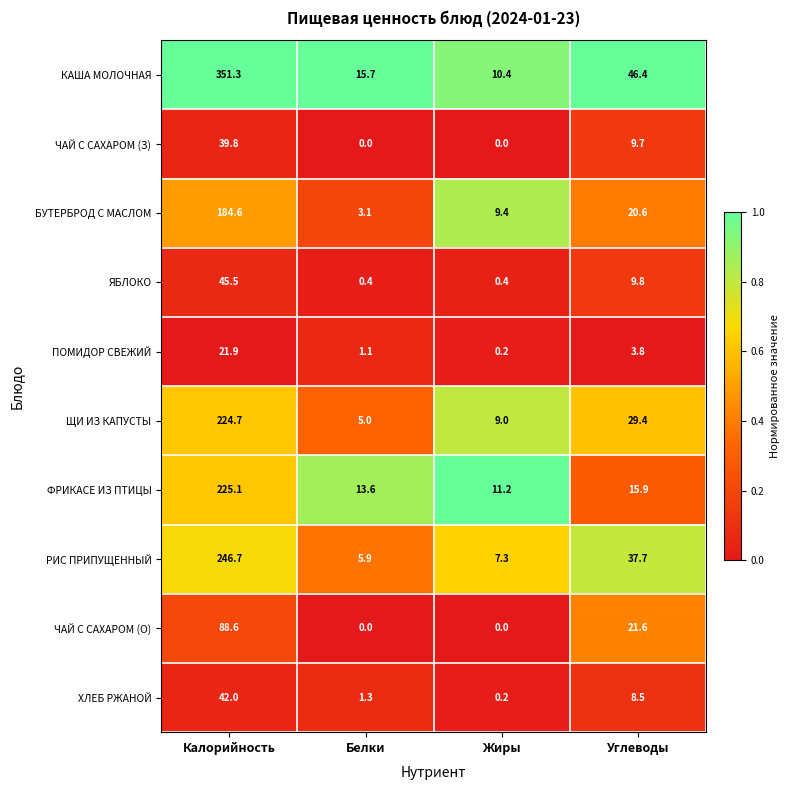

The ПОМИДОР СВЕЖИЙ series shows 0.2 at Жиры. True or false?

True